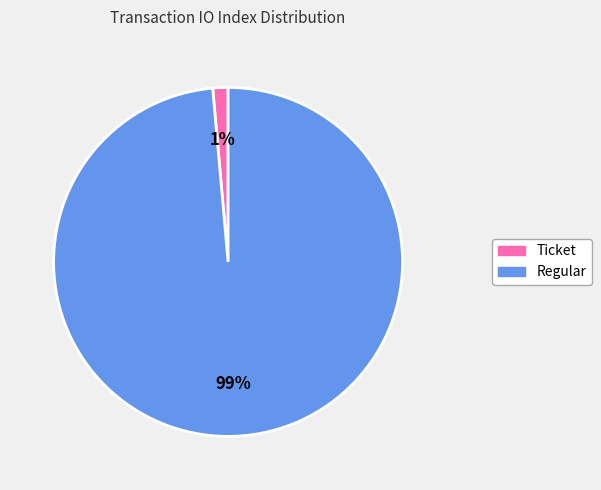

Does any single category account for the majority?

Yes